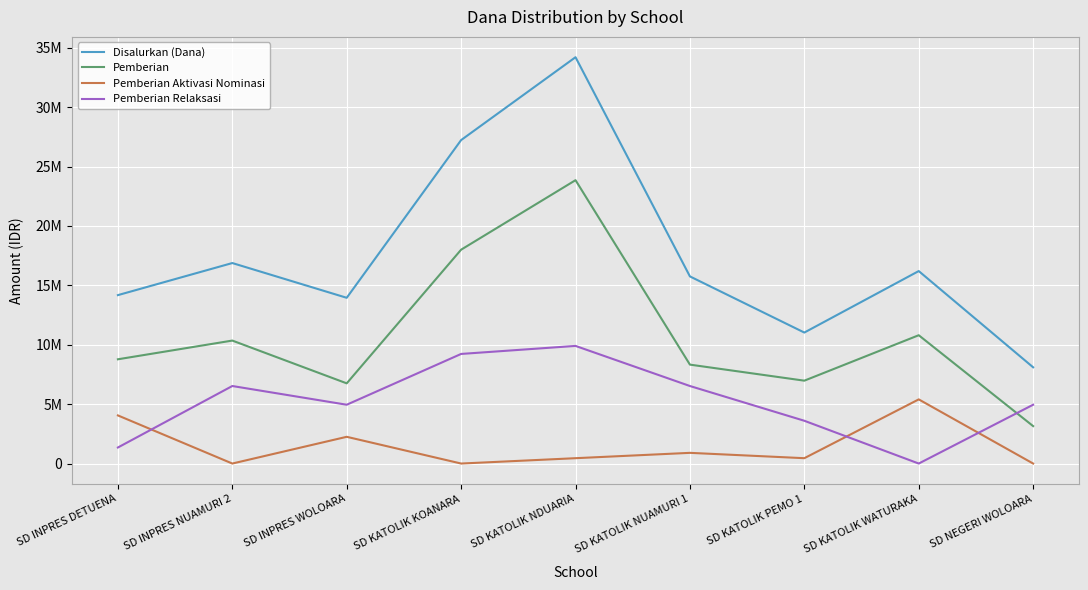

Which has a higher value, SD KATOLIK NUAMURI 1 or SD INPRES DETUENA?

SD KATOLIK NUAMURI 1